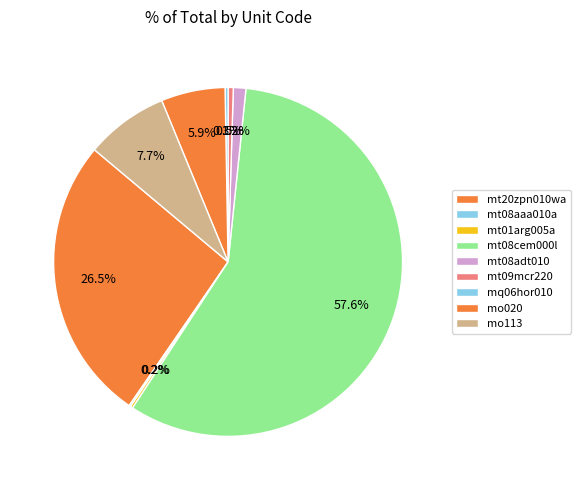

Which has a higher value, mt01arg005a or mt08aaa010a?

mt01arg005a